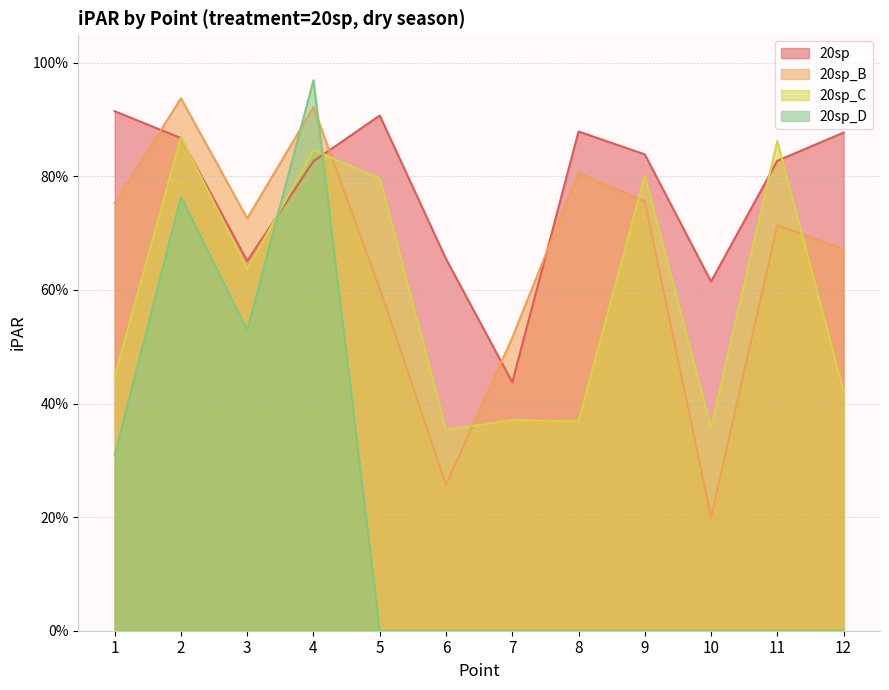

List the series in order of their peak value, lowest first.

20sp_C, 20sp, 20sp_B, 20sp_D